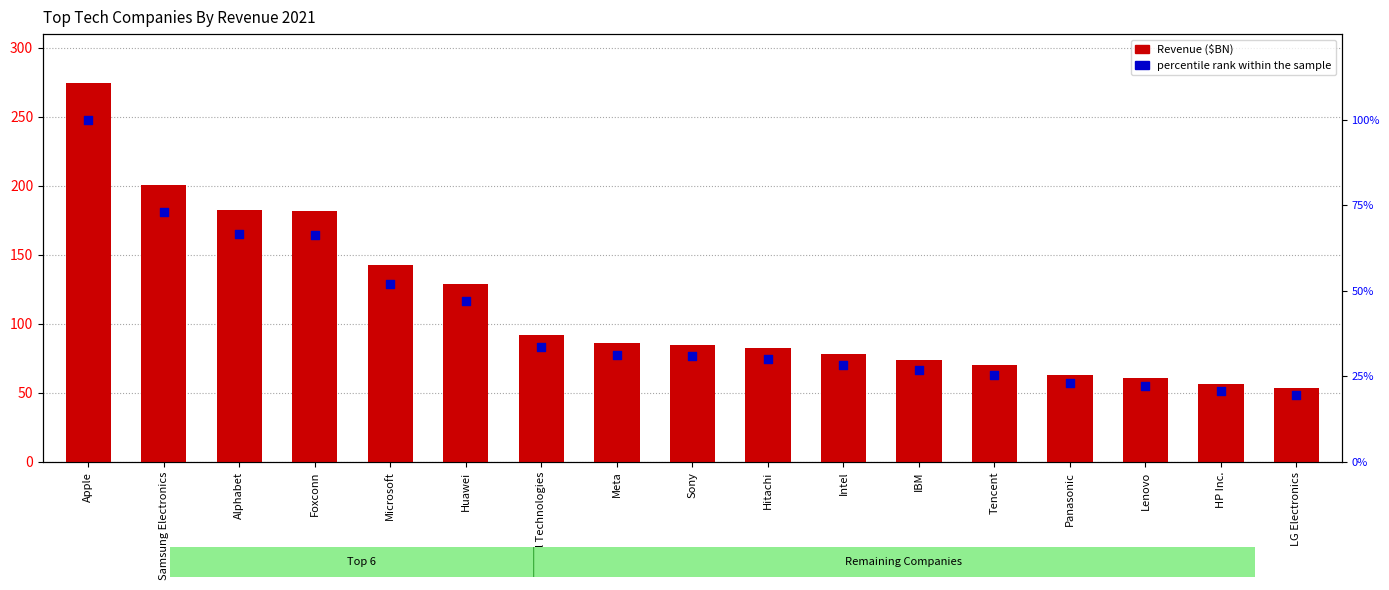

Which series contains the highest Y value?

Revenue ($BN)